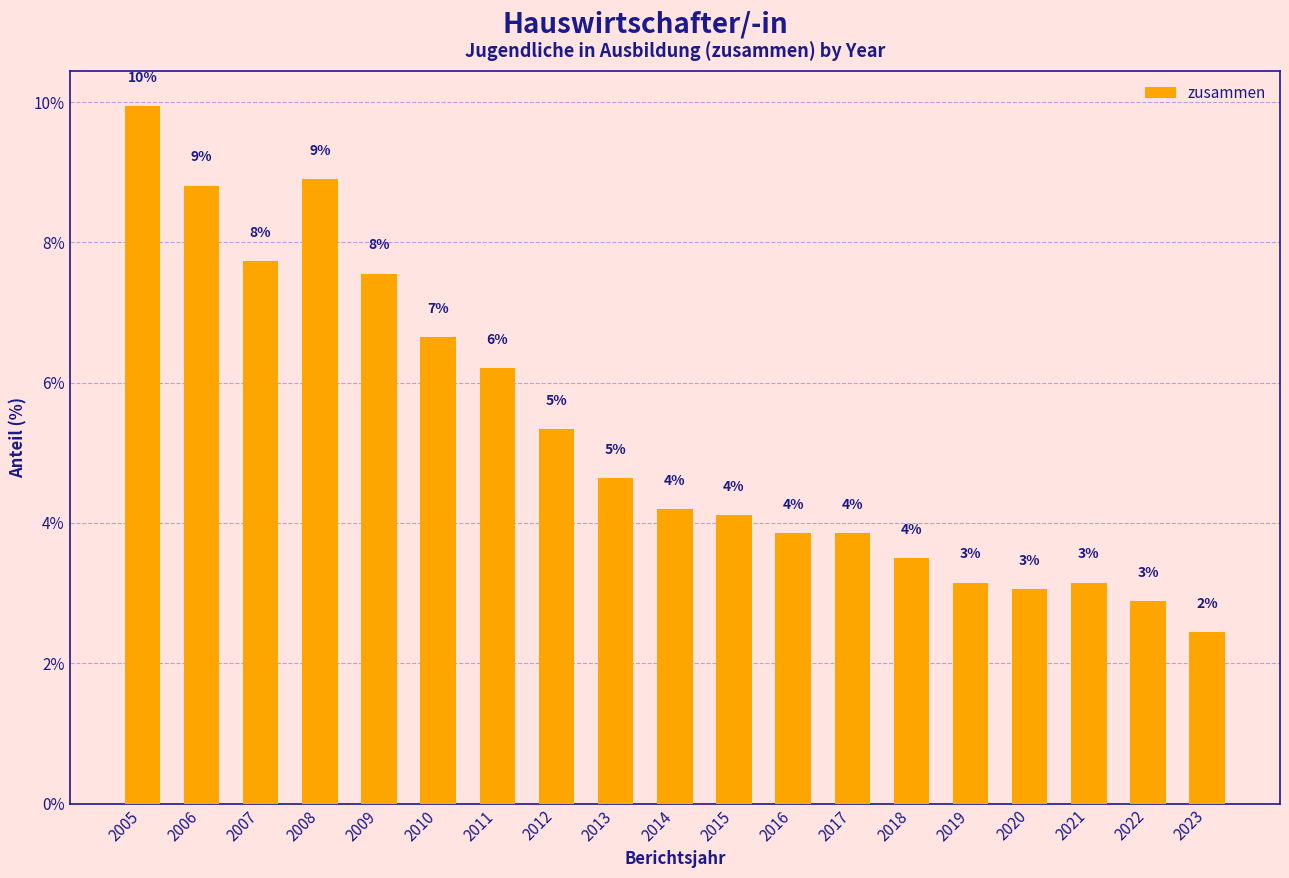

What is the change in value from 2006 to 2011?

-2.6